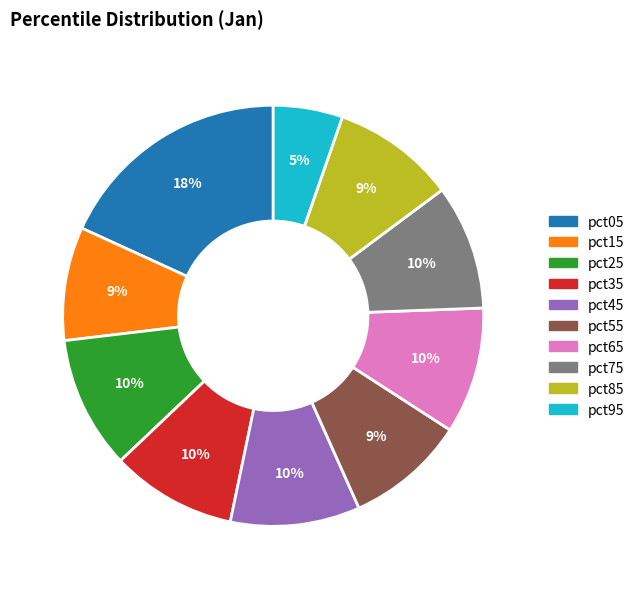

How many segments does this pie chart have?

10